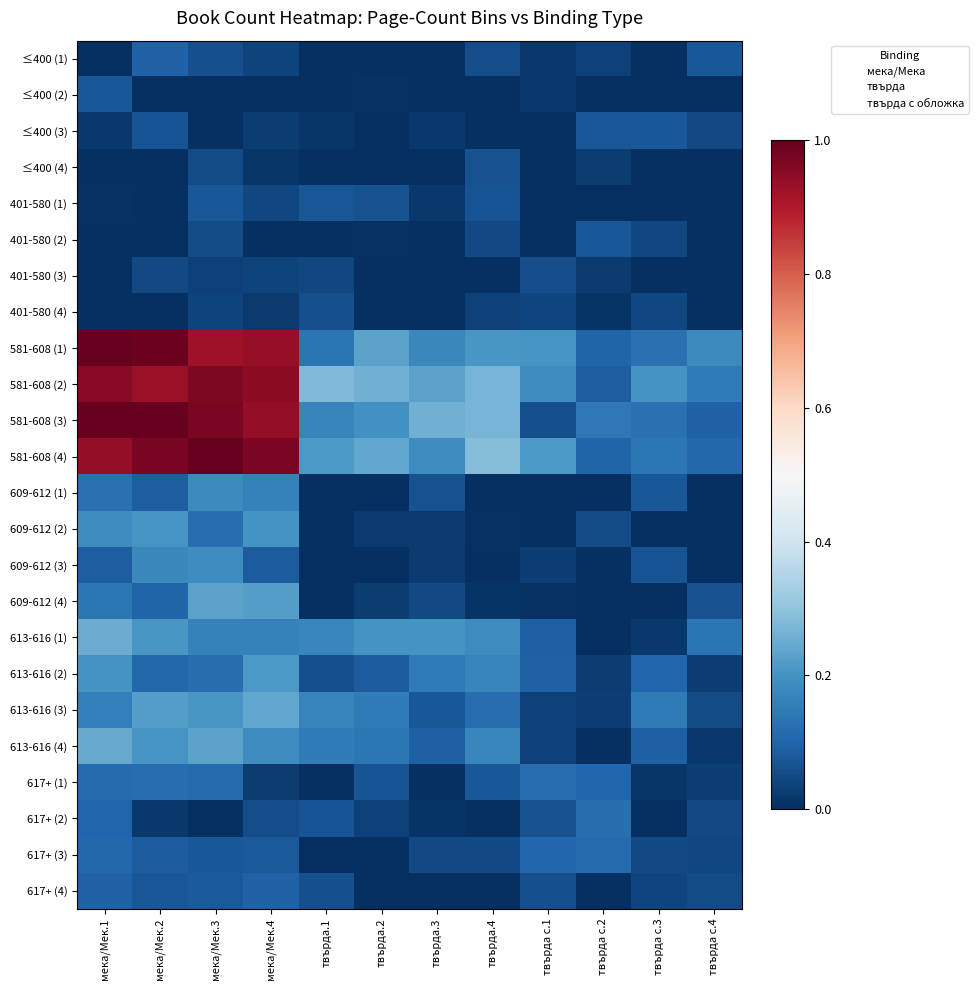

What is the spread (max minus min) of values at твърда.2?

0.3